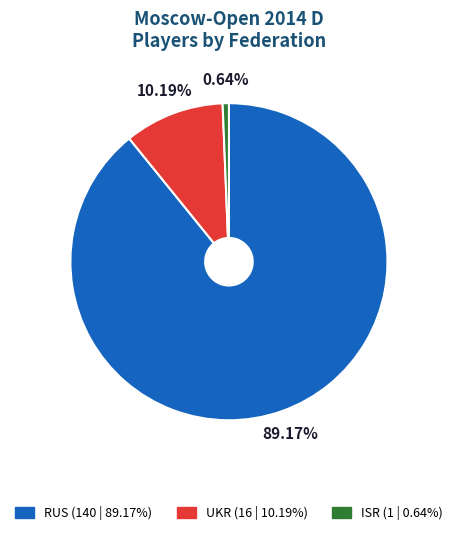

Which has a higher value, RUS or ISR?

RUS